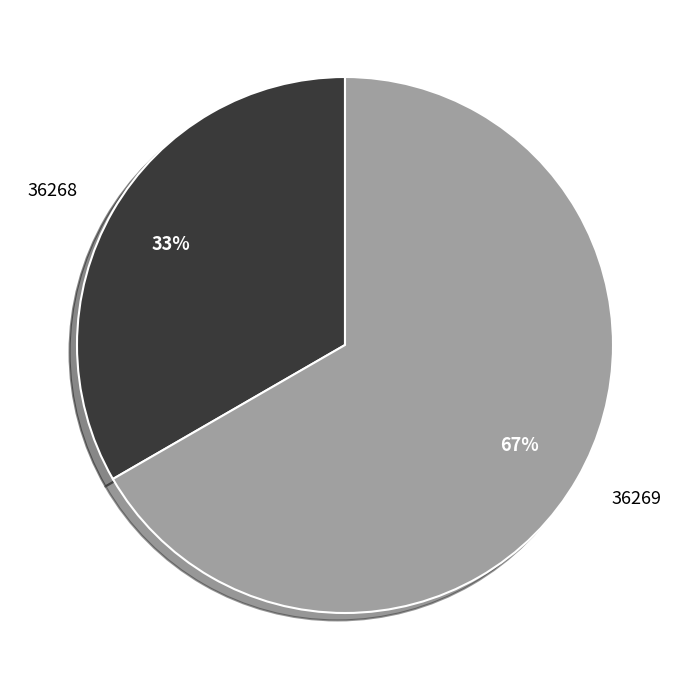

The 36269 slice represents 67% of the pie. True or false?

True